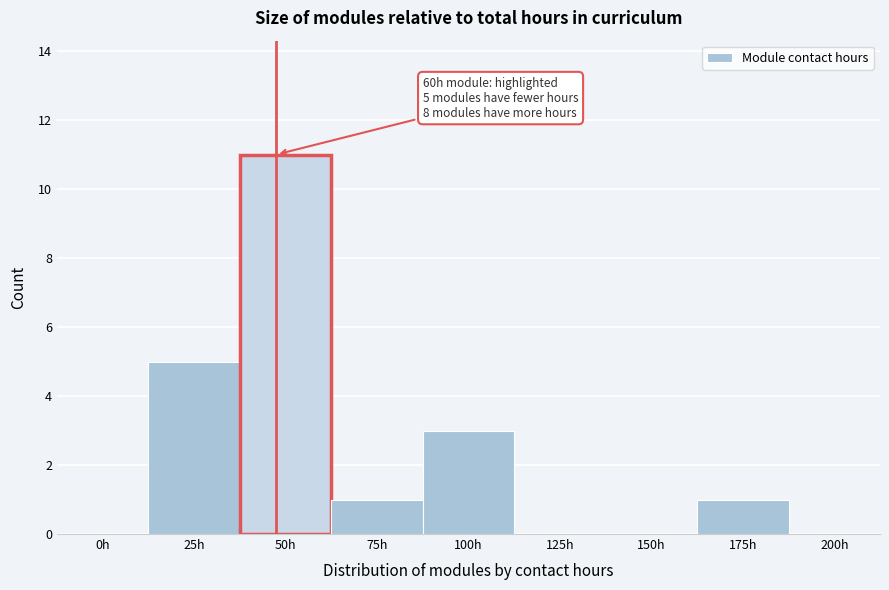

Reading left to right, transcribe all the data shown in this chart.

0h=0	25h=5	50h=11	75h=1	100h=3	125h=0	150h=0	175h=1	200h=0